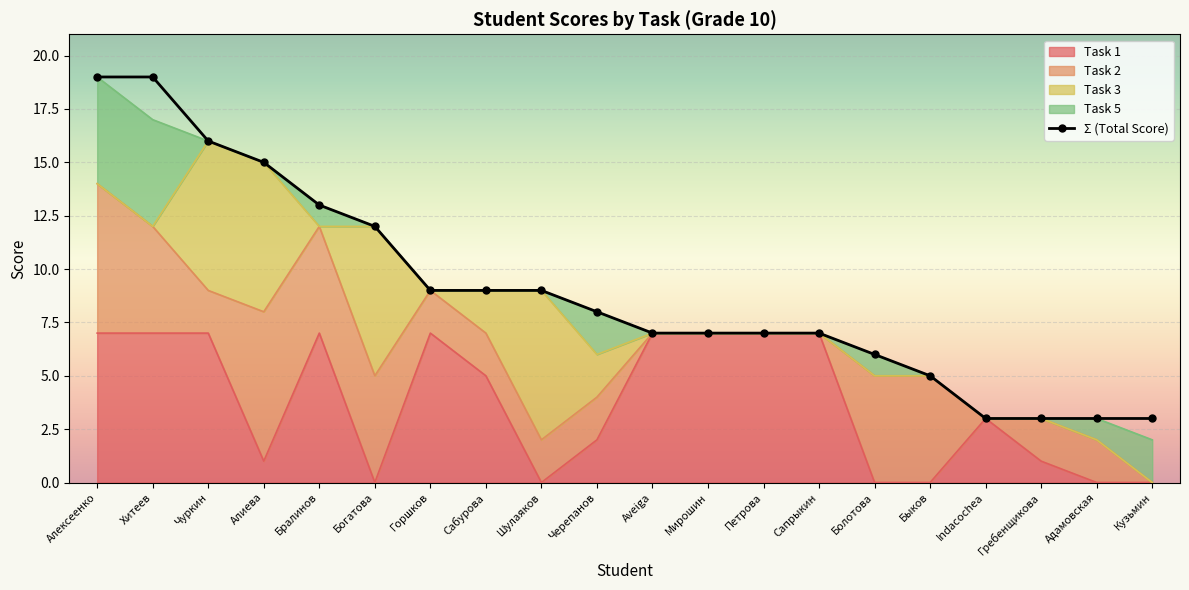

Reading left to right, extract all data points from this chart.

Алексеенко=19	Хитеев=19	Чуркин=16	Алиева=15	Бралинов=13	Богатова=12	Горшков=9	Сабурова=9	Шулаяков=9	Черепанов=8	Aveiga=7	Мирошин=7	Петрова=7	Сапрыкин=7	Болотова=6	Быков=5	Indacochea=3	Гребенщикова=3	Адамовская=3	Кузьмин=3